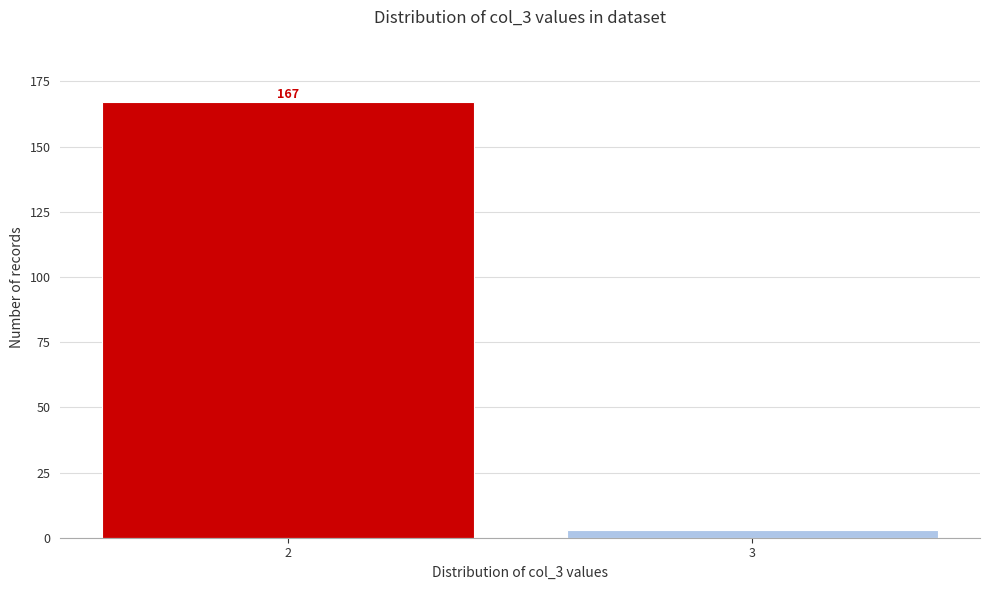

Reading left to right, transcribe all the data shown in this chart.

167	3